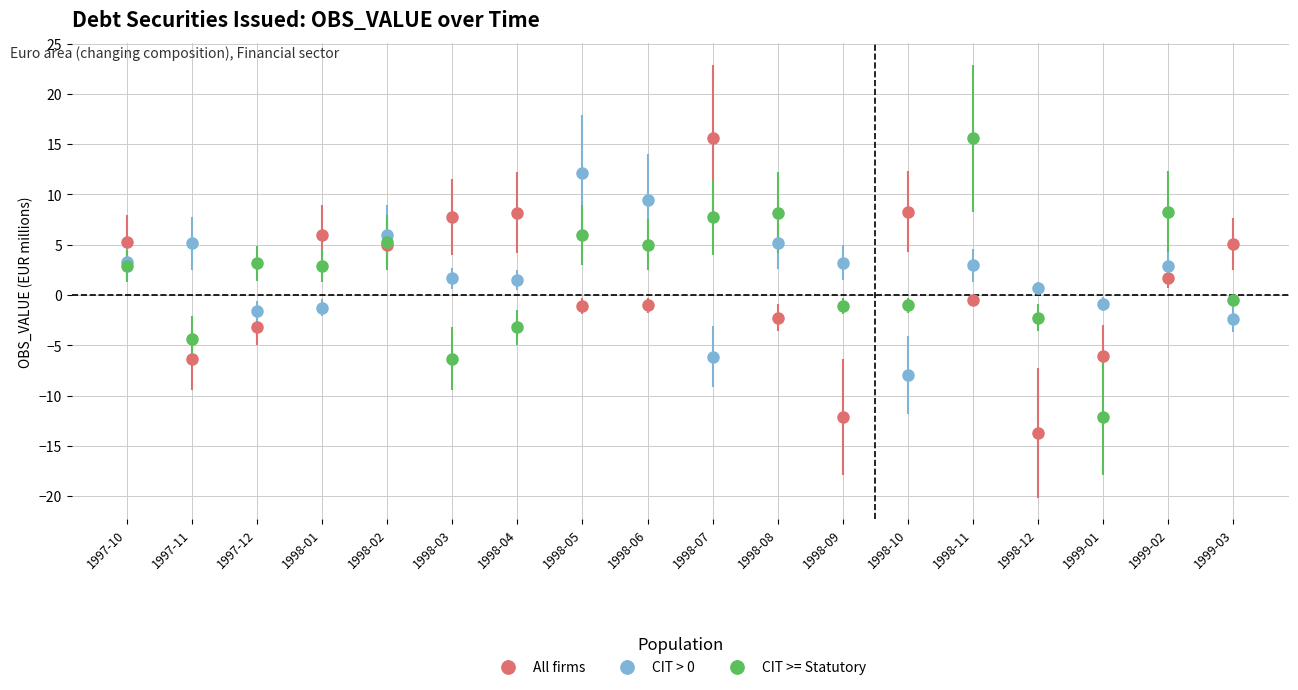

How many lines are shown in the chart?

3